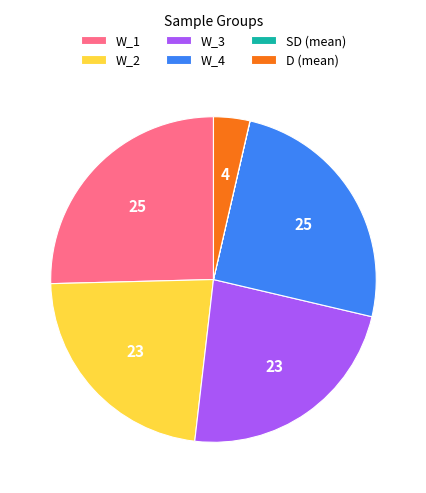

The W_3 slice represents 23% of the pie. True or false?

True